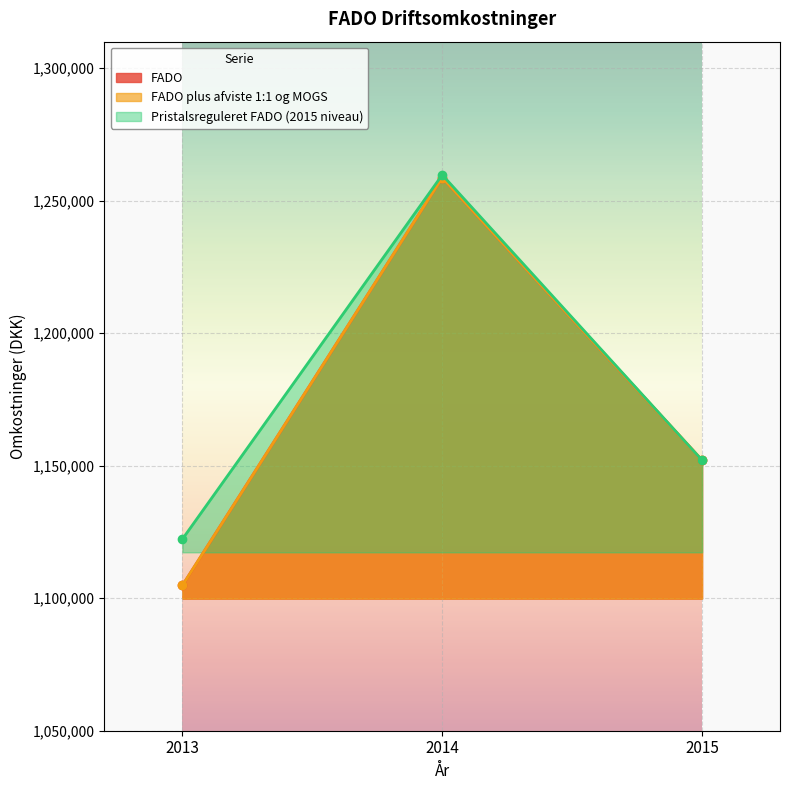

Where is FADO nearest to the value 1181787?

2015